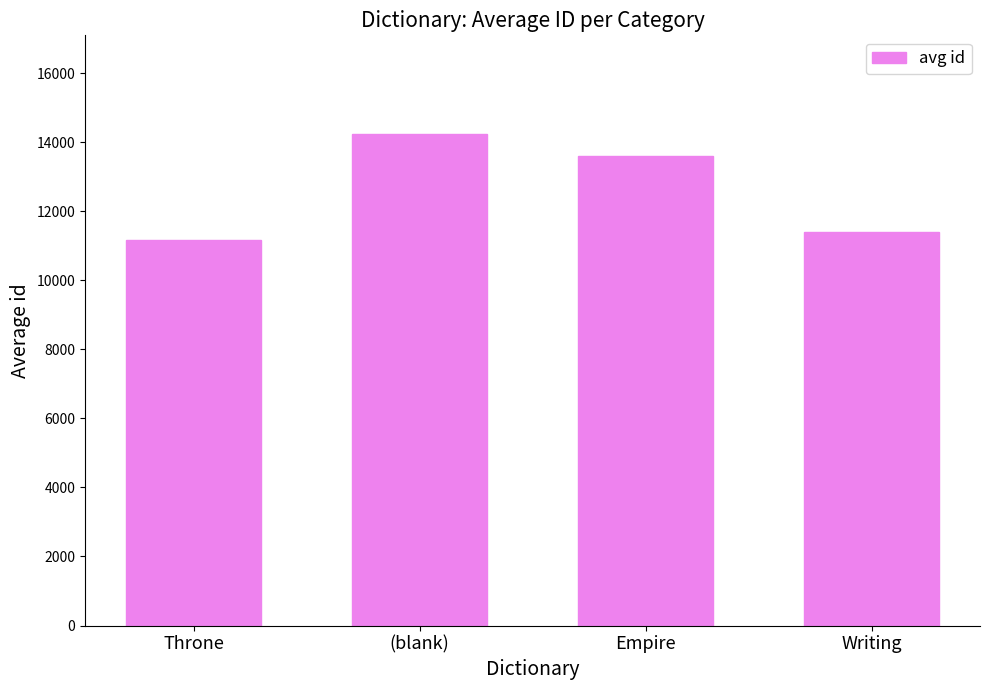

How many data points does each series have?

4